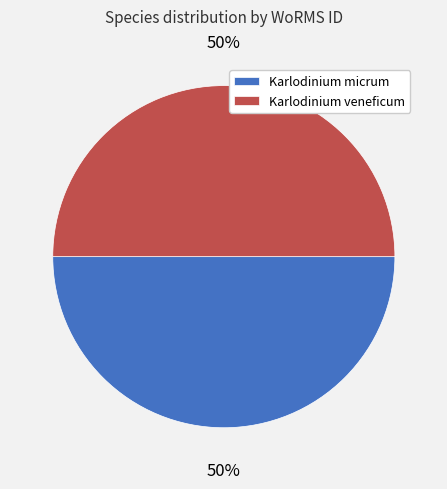

Approximately how many times larger is the value at Karlodinium veneficum compared to Karlodinium micrum?

1.0